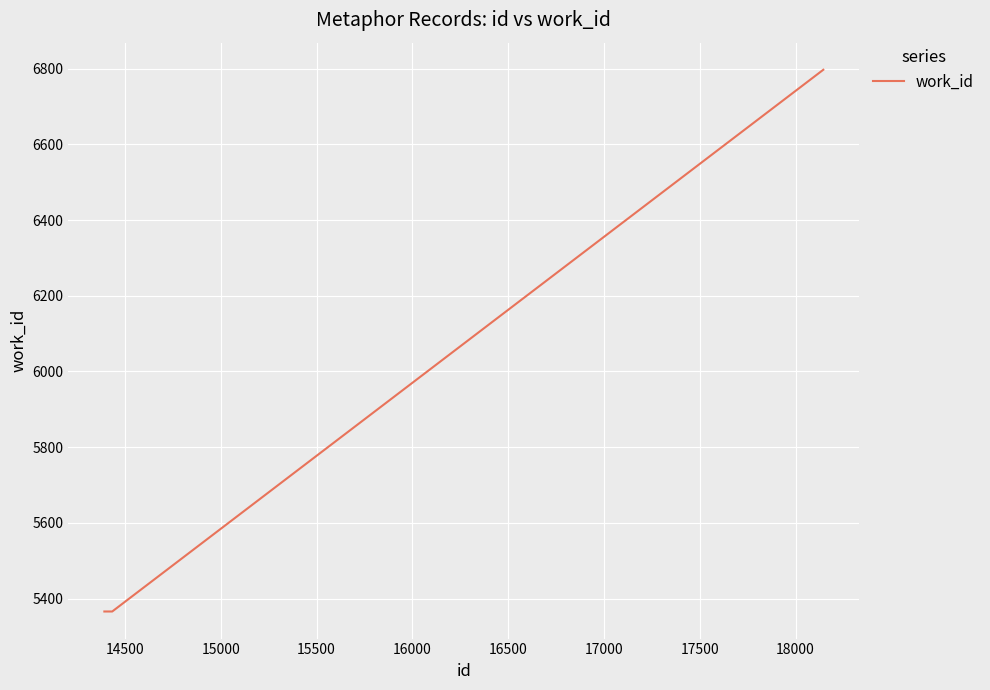

What is the sum of all values?

17529